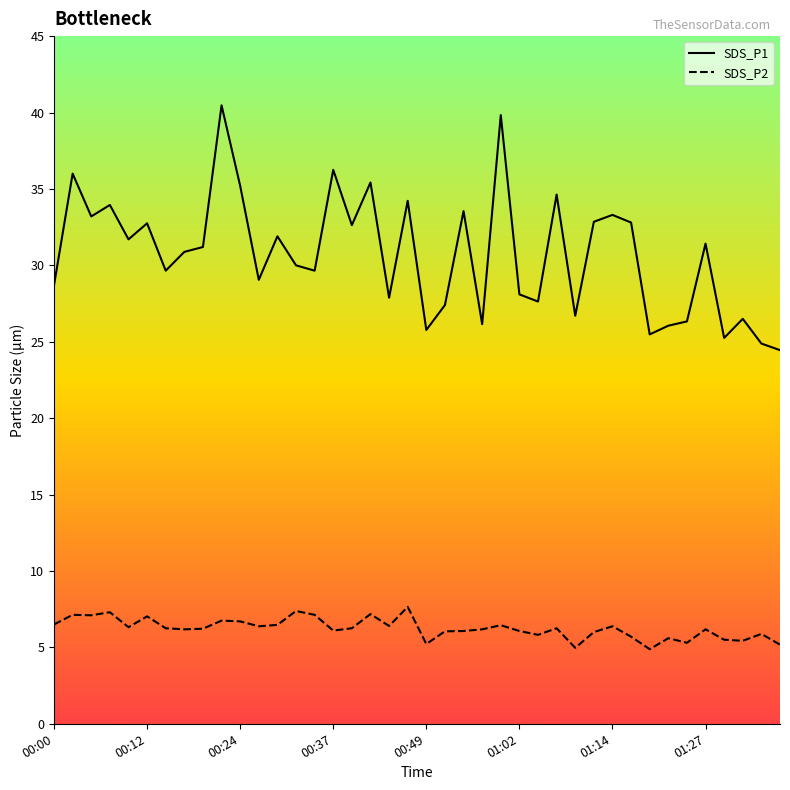

True or false: SDS_P2 has a value of 7.9 at 38.

False